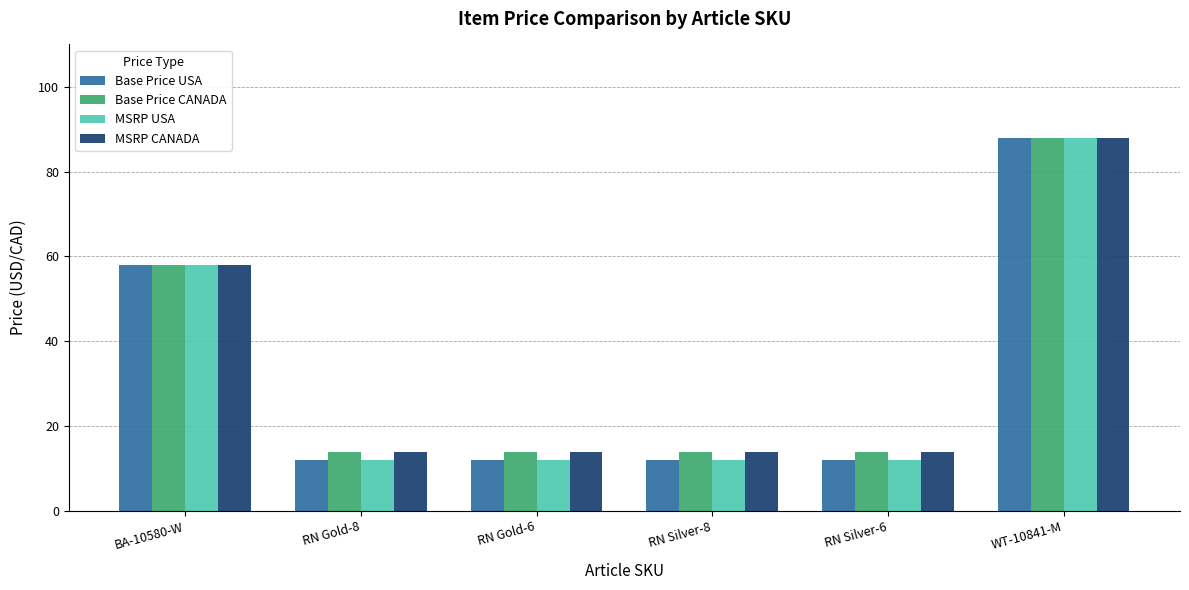

What is the value of the Base Price USA bar at the 4th from the left?

12